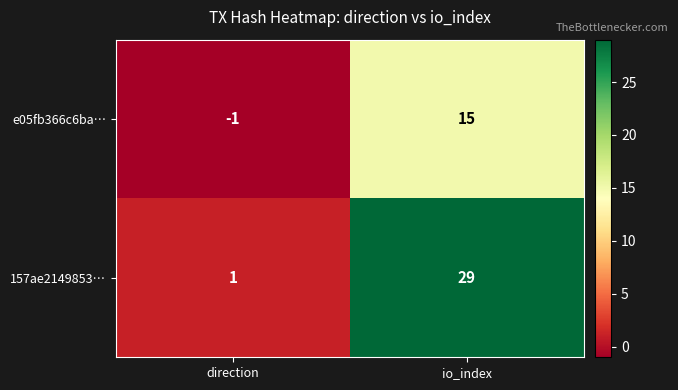

How many values in the e05fb366c6ba… series are below 15?

1